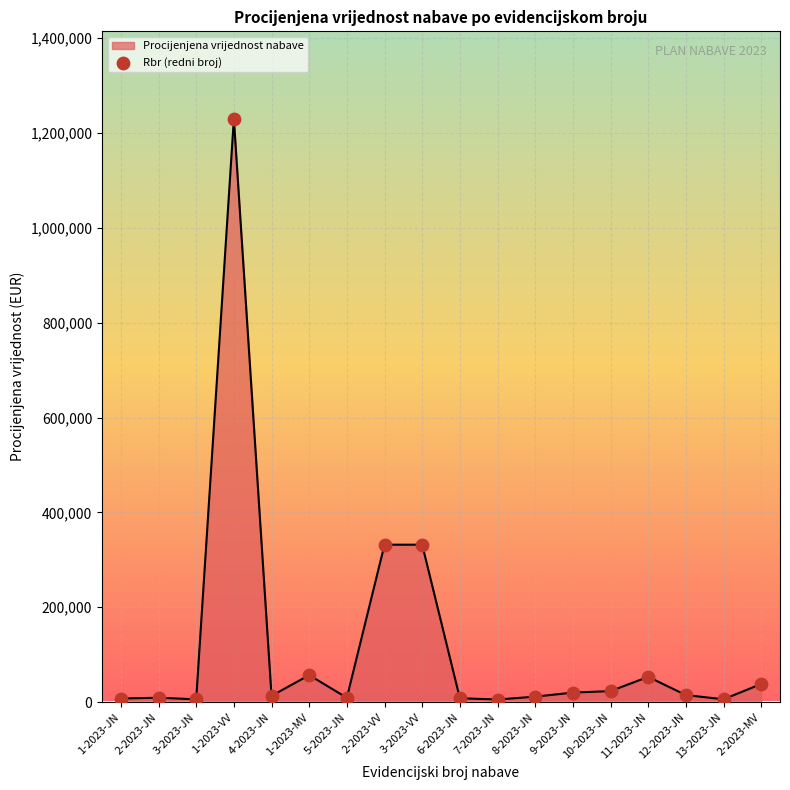

Between 1-2023-JN and 1-2023-VV, which is larger?

1-2023-VV